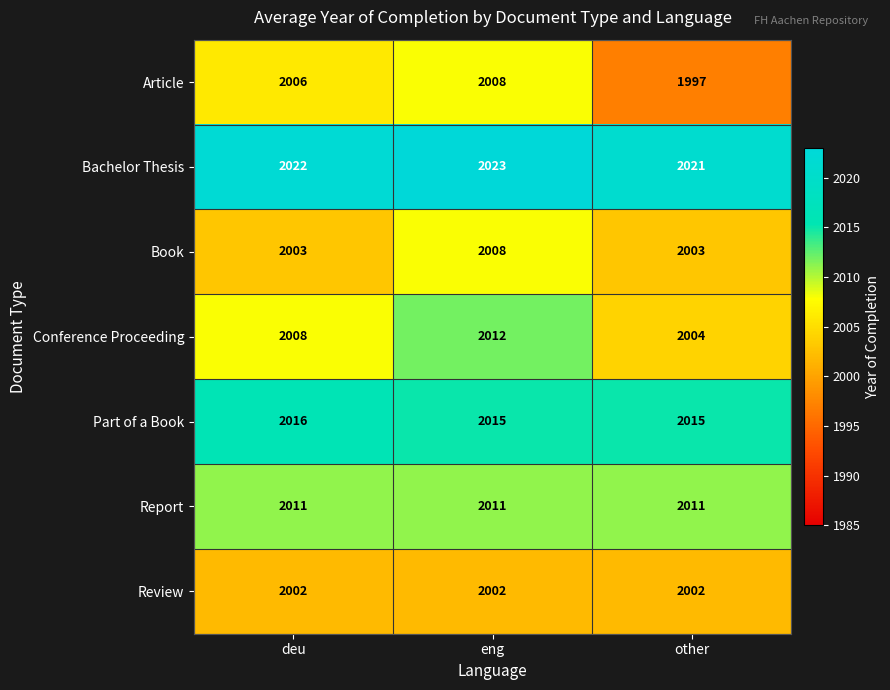

Reading left to right, transcribe all the data shown in this chart.

Article: 2006	2008	1997
Bachelor Thesis: 2022	2023	2021
Book: 2003	2008	2003
Conference Proceeding: 2008	2012	2004
Part of a Book: 2016	2015	2015
Report: 2011	2011	2011
Review: 2002	2002	2002